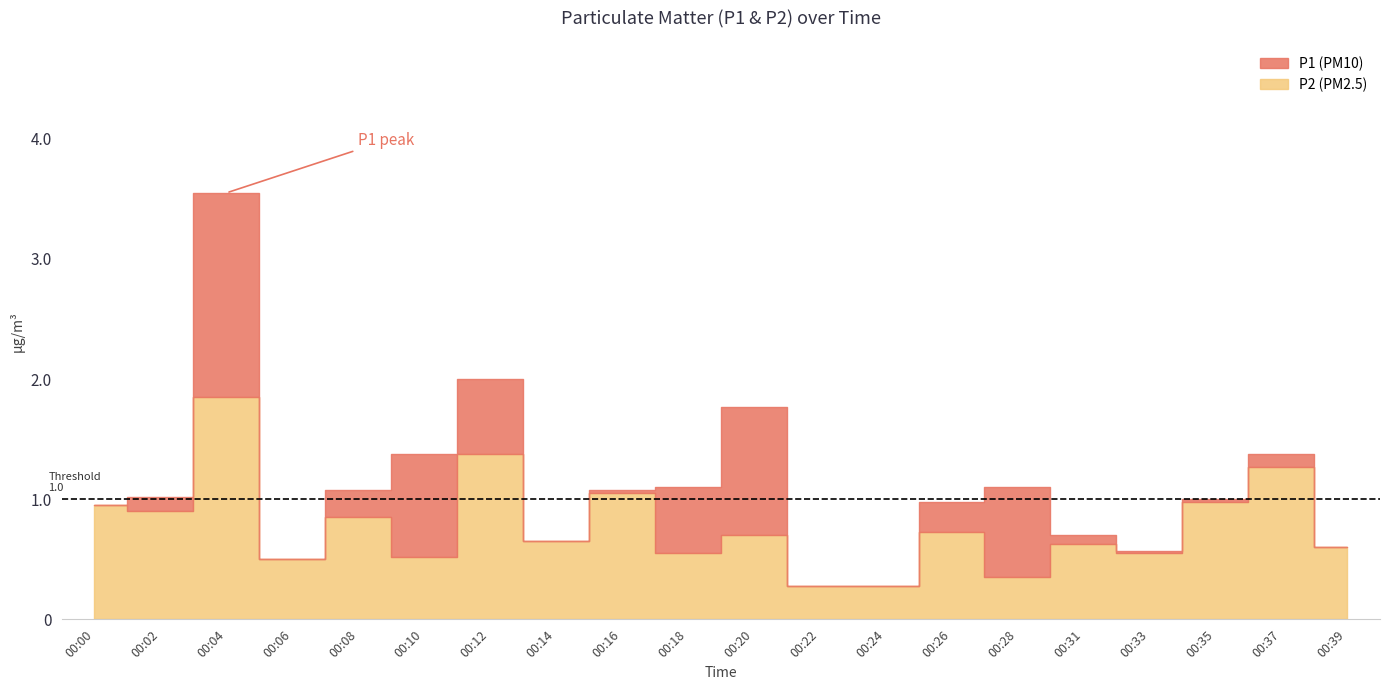

Rank the categories by P2 value from lowest to highest.

00:22, 00:24, 00:28, 00:06, 00:10, 00:18, 00:33, 00:39, 00:31, 00:14, 00:20, 00:26, 00:08, 00:02, 00:00, 00:35, 00:16, 00:37, 00:12, 00:04